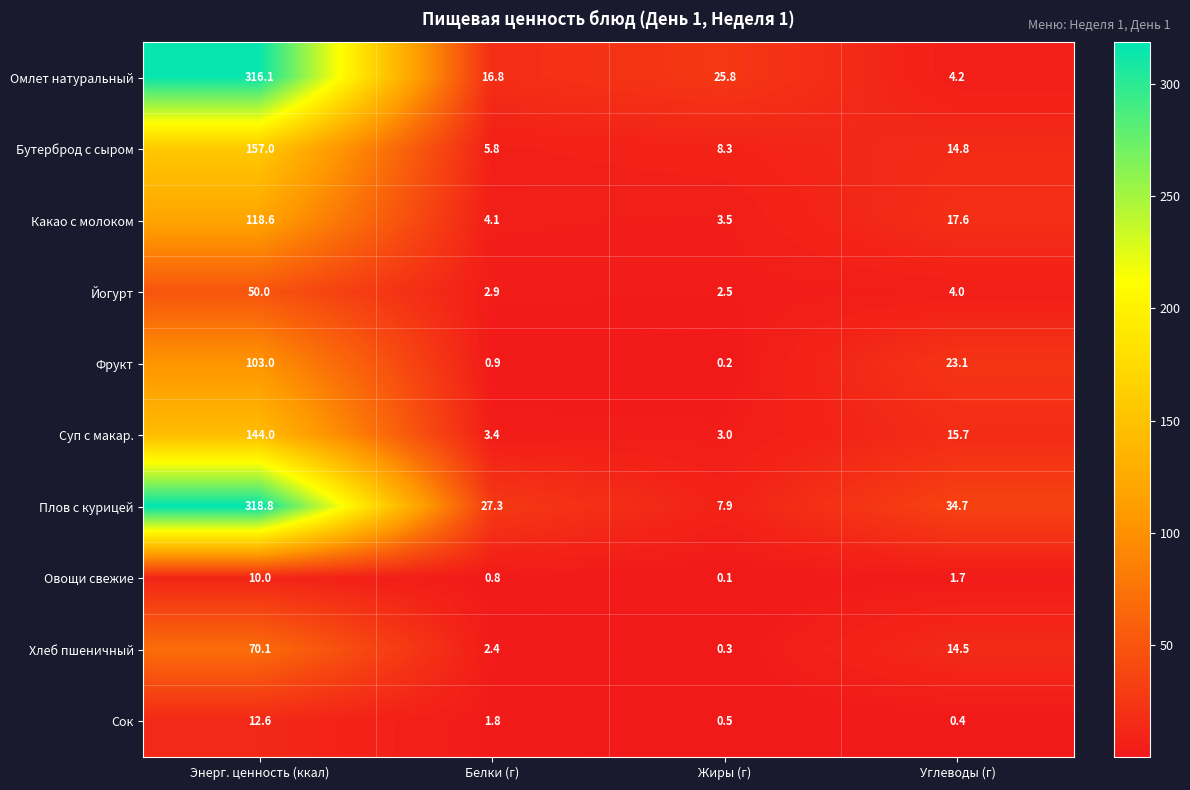

Is it true that Омлет натуральный equals 316.1 at Энерг. ценность (ккал)?

True